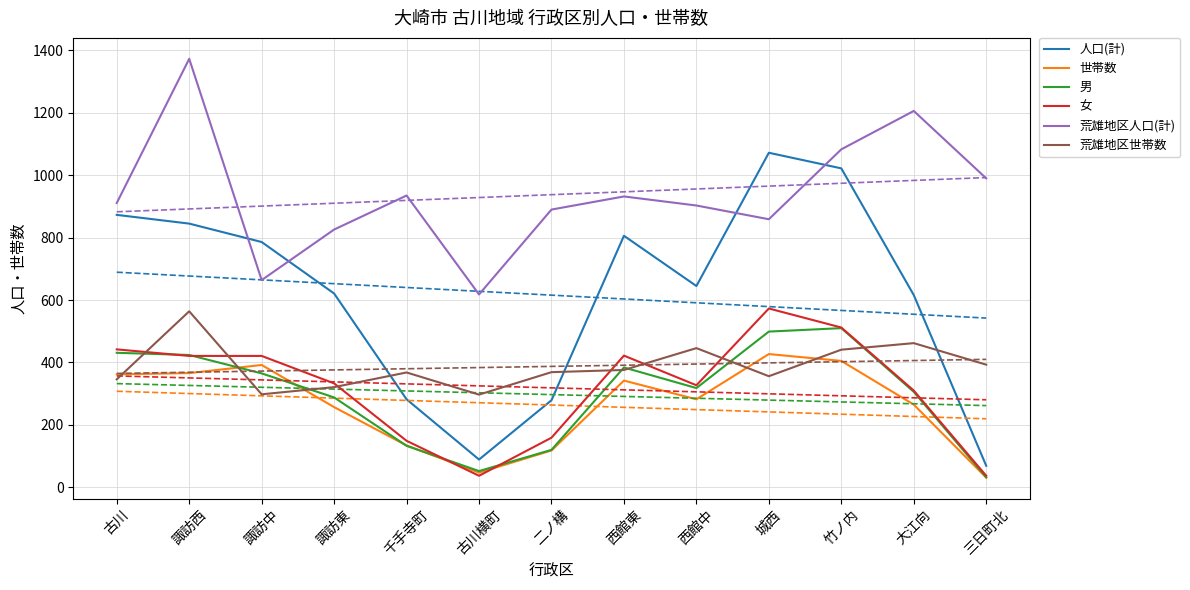

After their last crossing, which series has the higher values: 荒雄地区世帯数 or 世帯数?

荒雄地区世帯数